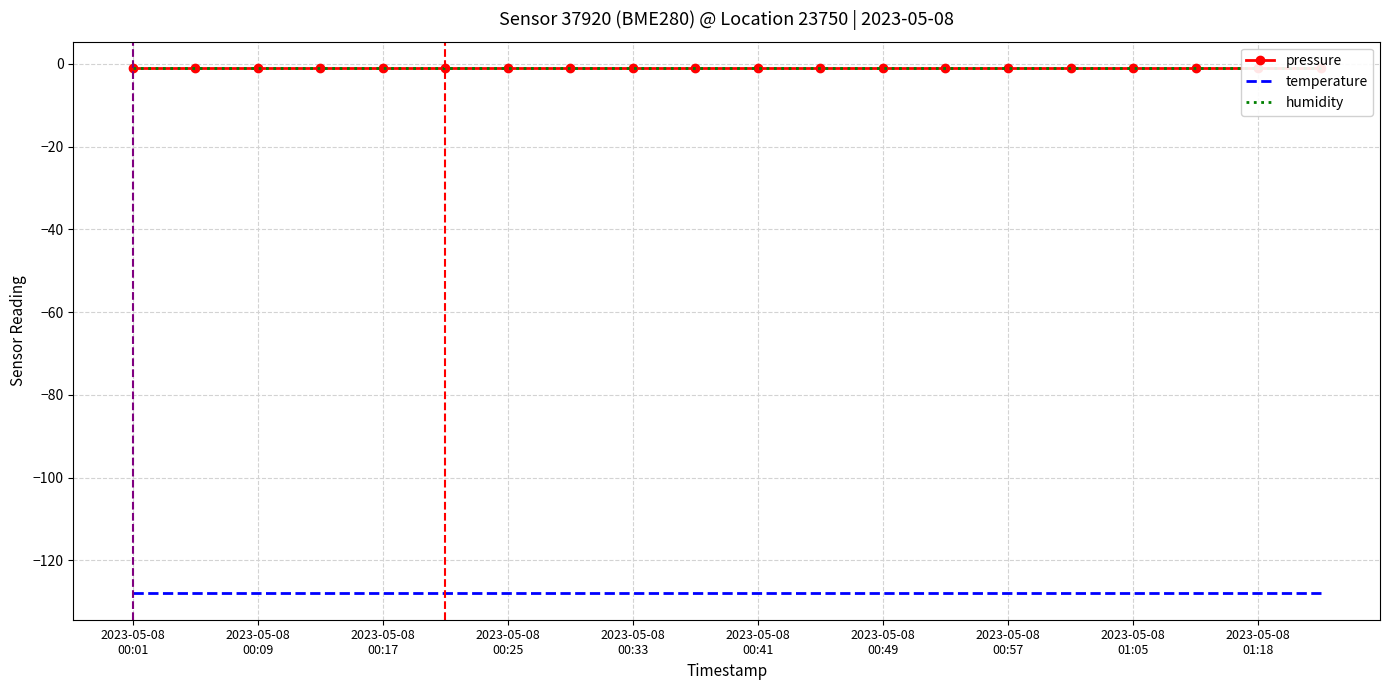

Rank the series by their maximum value, from lowest to highest.

temperature, pressure, humidity